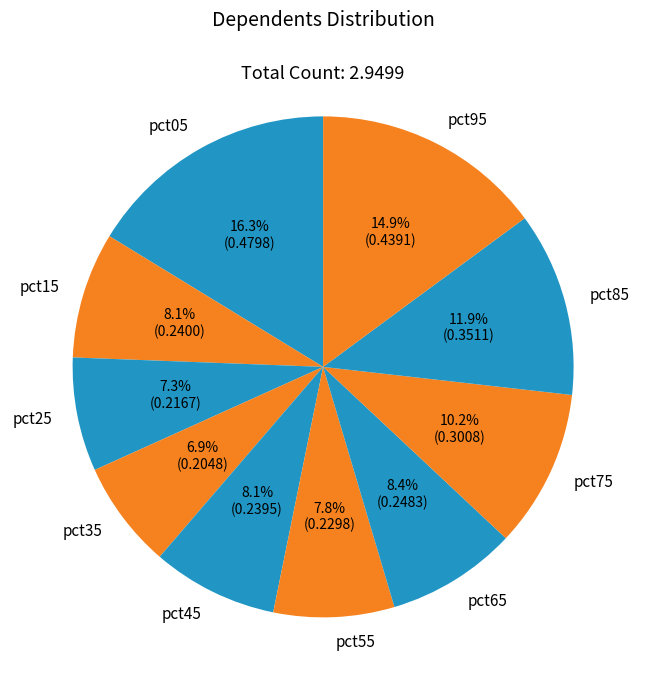

Is there any slice that represents more than half of the pie?

No